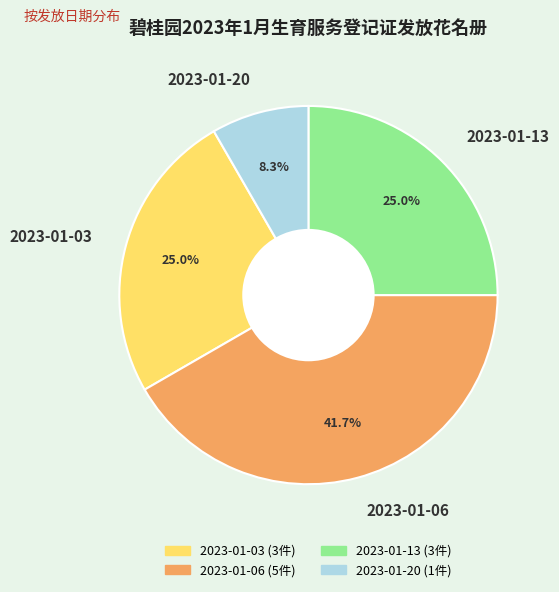

What portion of the pie excludes 2023-01-03?

75.0%